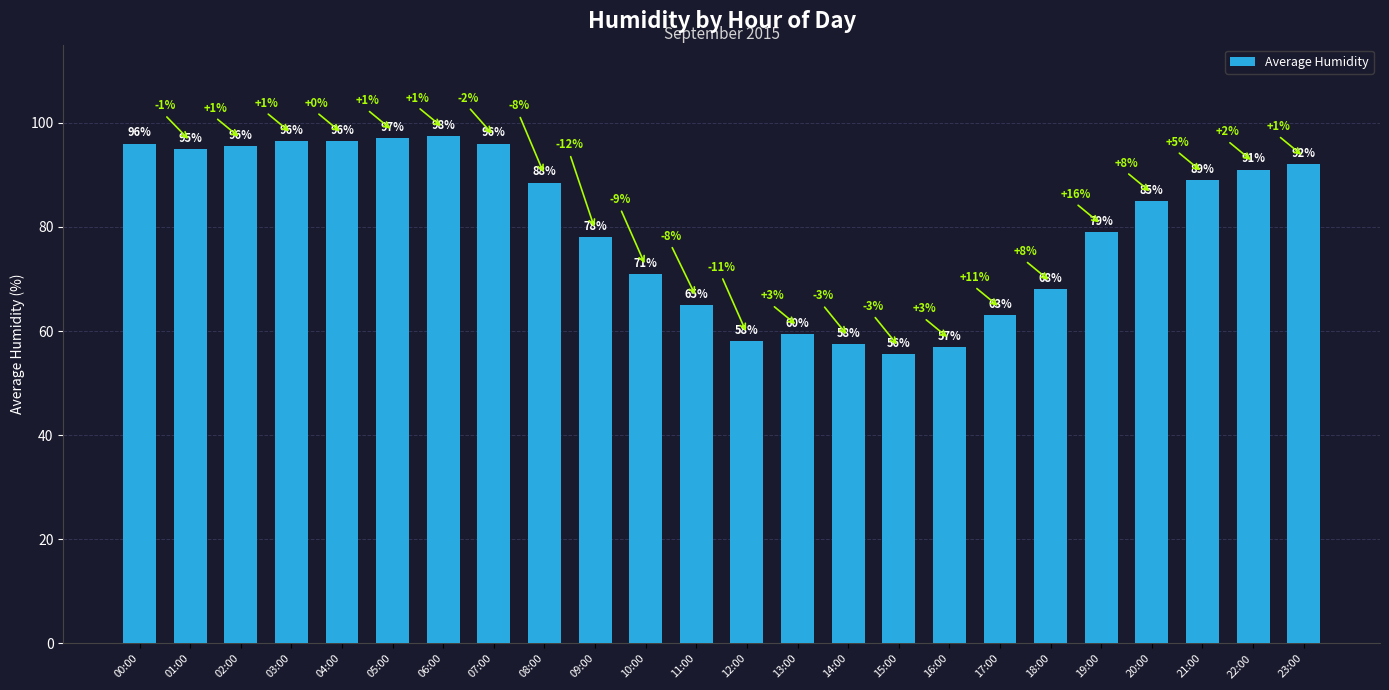

How many bars are there in total?

24